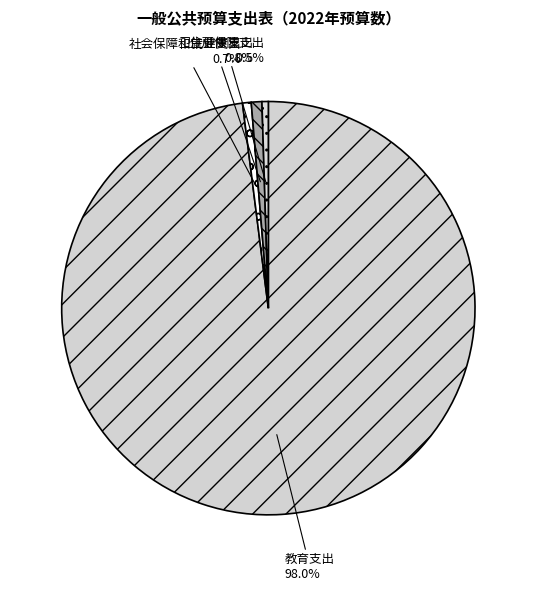

What is the ratio of the value at 教育支出 to the value at 住房保障支出?

198.6